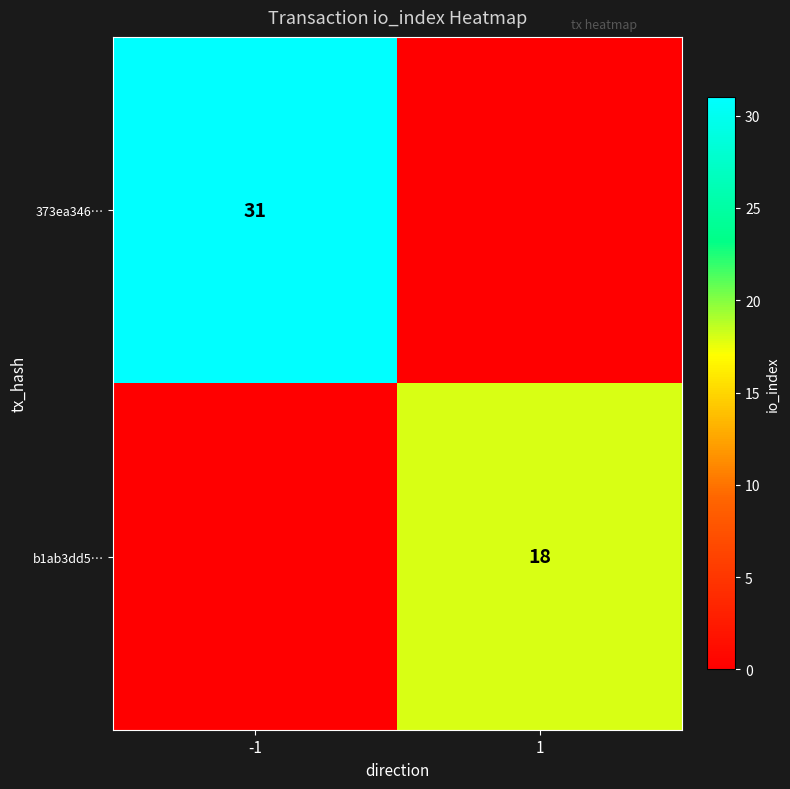

How many series are shown in this chart?

2